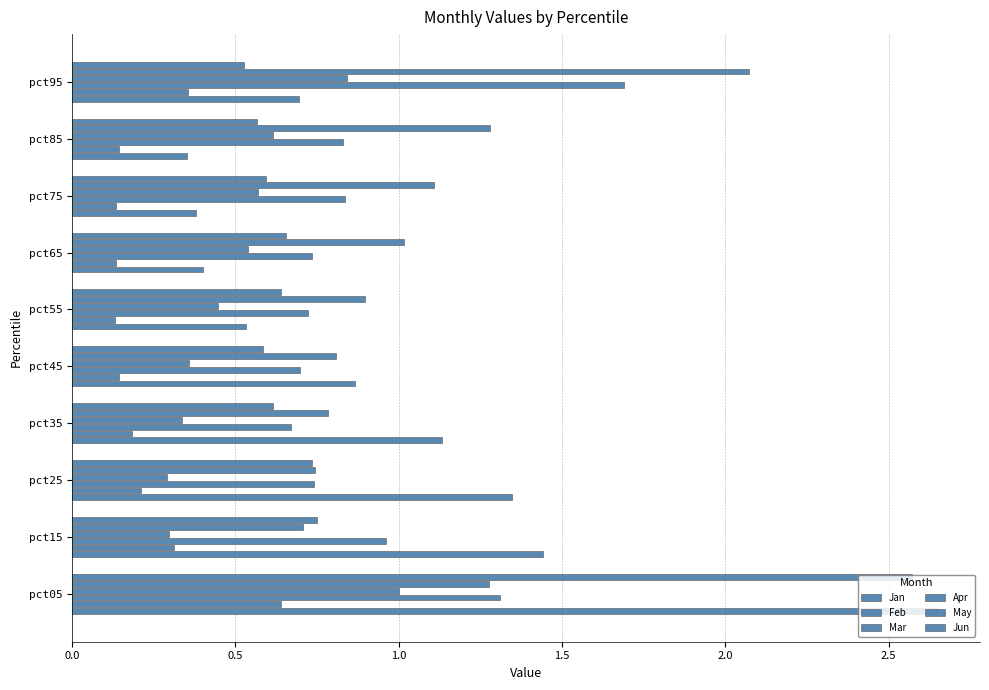

How many categories are shown in the chart?

10